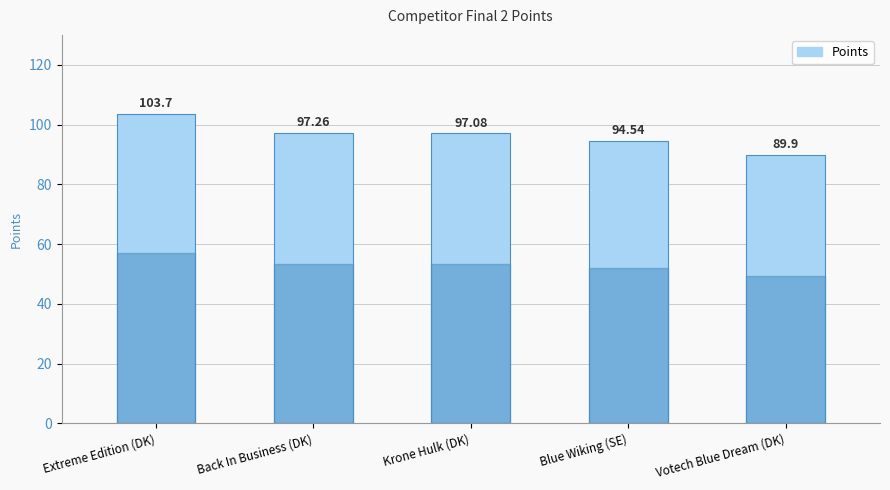

Read the value at Votech Blue Dream (DK).

89.9